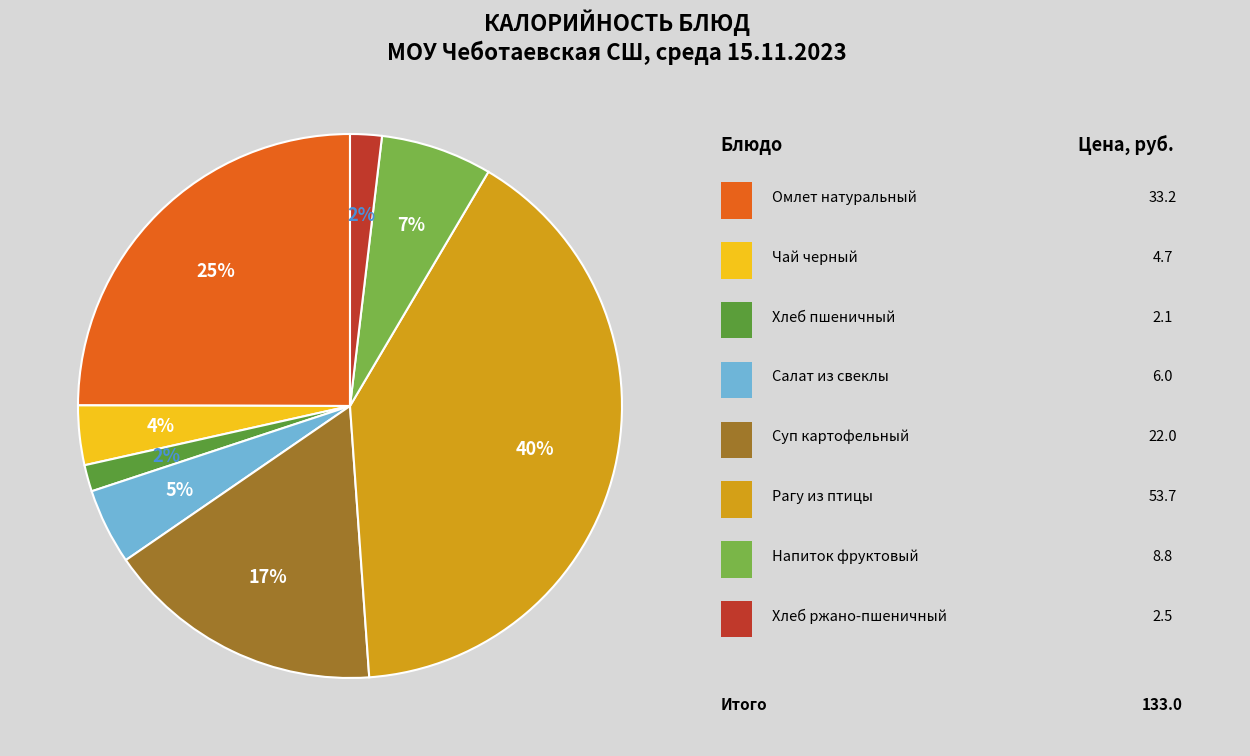

To the nearest percent, what is the average slice percentage?

12%